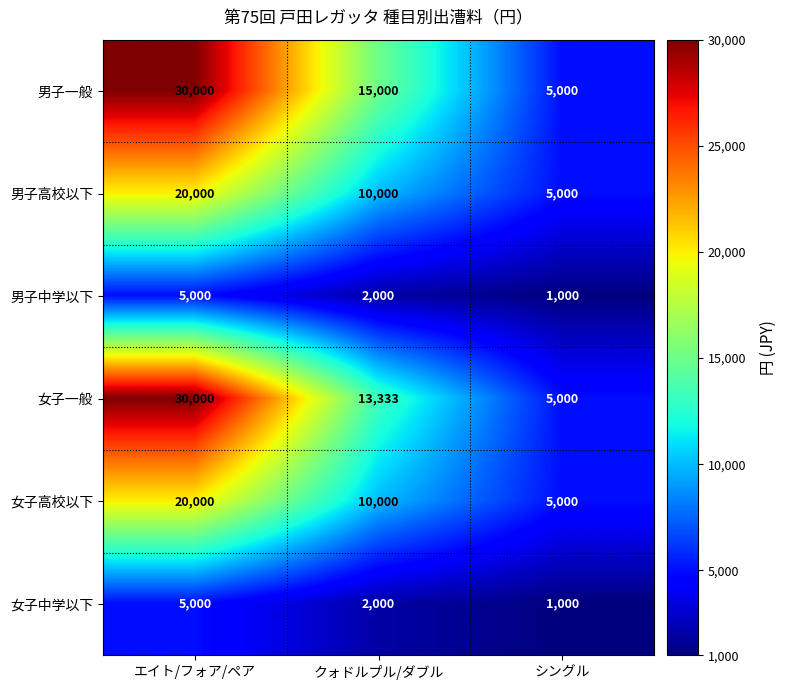

List the labels in order of 男子中学以下 value, largest first.

エイト/フォア/ペア, クォドルプル/ダブル, シングル